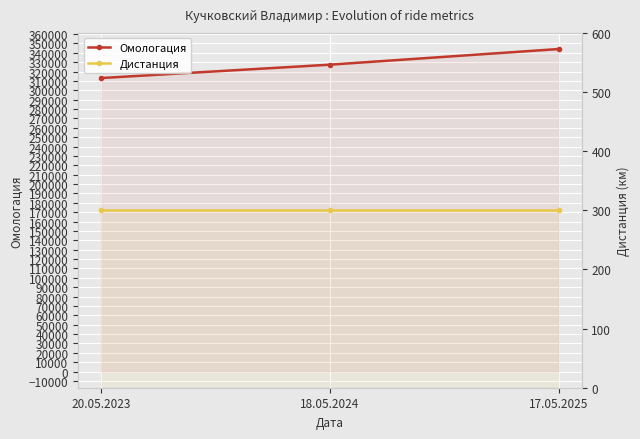

The value of Омологация at 18.05.2024 is 327401. True or false?

True